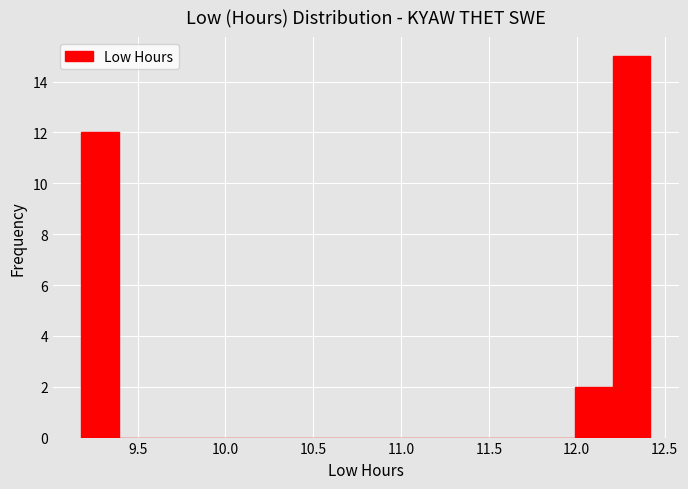

How tall is the bar that spans 12.20 to 12.40 on the x-axis? Neither the bar edges nor the heights are printed on the chart, so give them approximately, as read against the axes.

15